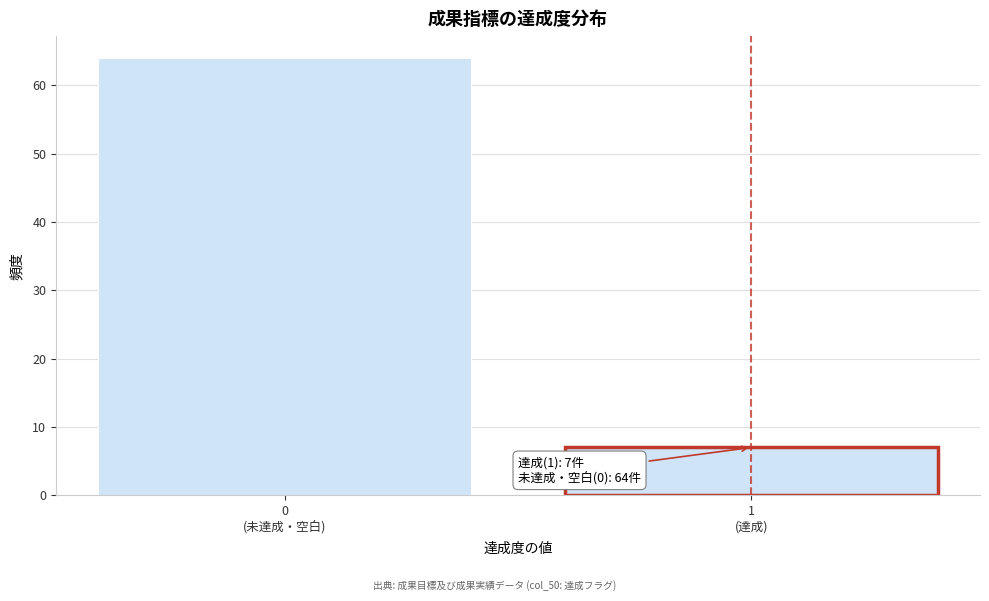

Reading left to right, transcribe all the data shown in this chart.

64	7